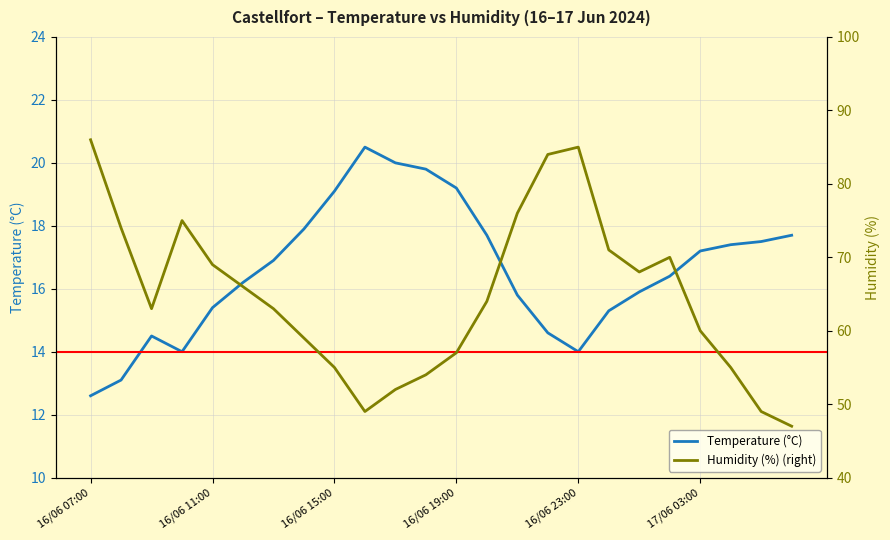

How many data points in Humidity (%) (right) are less than 64?

12